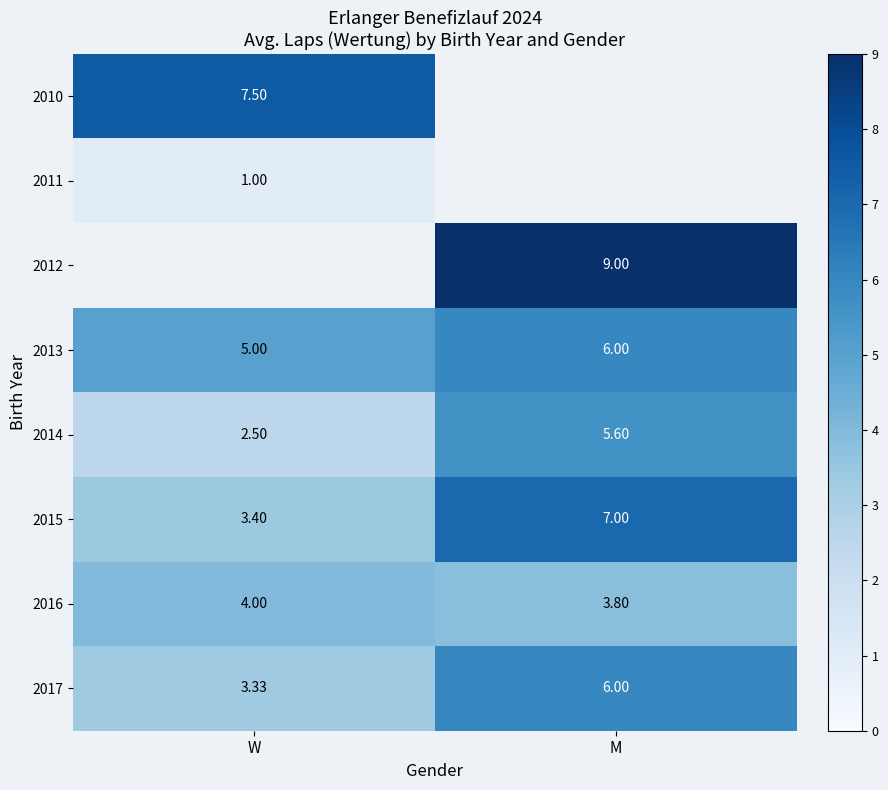

Is it true that 2015 equals 4.9 at W?

False